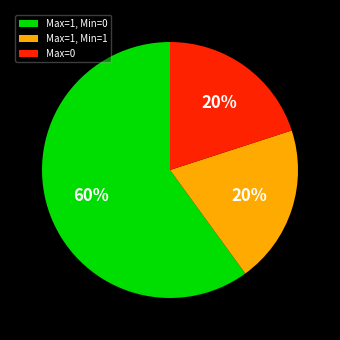

To the nearest percent, what is the average slice percentage?

33%